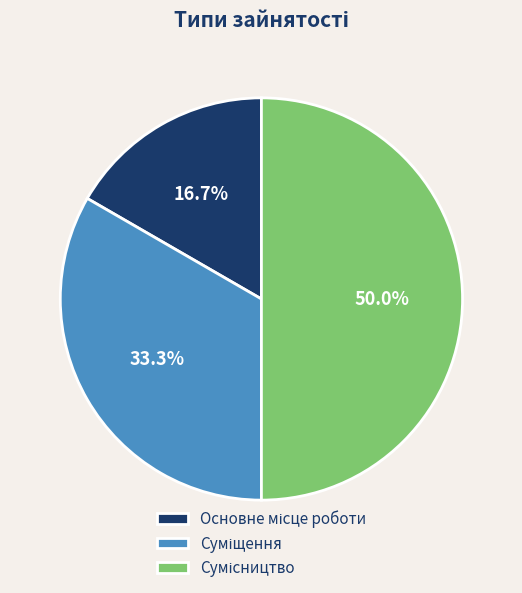

To the nearest percent, what is the difference between the largest and smallest slice percentages?

33%